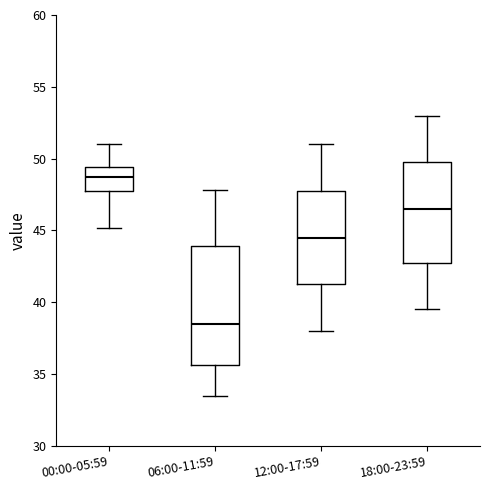

Reading left to right, read every box against the y-axis: the position of its median line, the range the box covers, and the ends of its whiskers. The values are not printed on the chart, so give them approximately, as read against the axis.

00:00-05:59: median 48.5, box 48.0 to 49.5, whiskers 45.0 to 51.0
06:00-11:59: median 38.5, box 35.5 to 44.0, whiskers 33.5 to 48.0
12:00-17:59: median 44.5, box 41.5 to 48.0, whiskers 38.0 to 51.0
18:00-23:59: median 46.5, box 43.0 to 50.0, whiskers 39.5 to 53.0